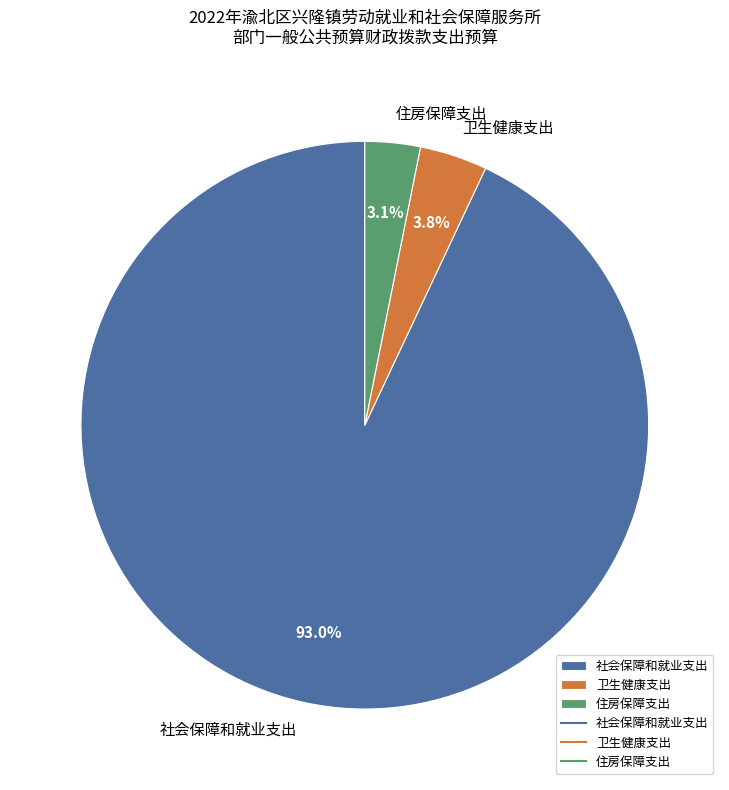

To the nearest percent, what is the difference between the 社会保障和就业支出 and 住房保障支出 slice percentages?

90%